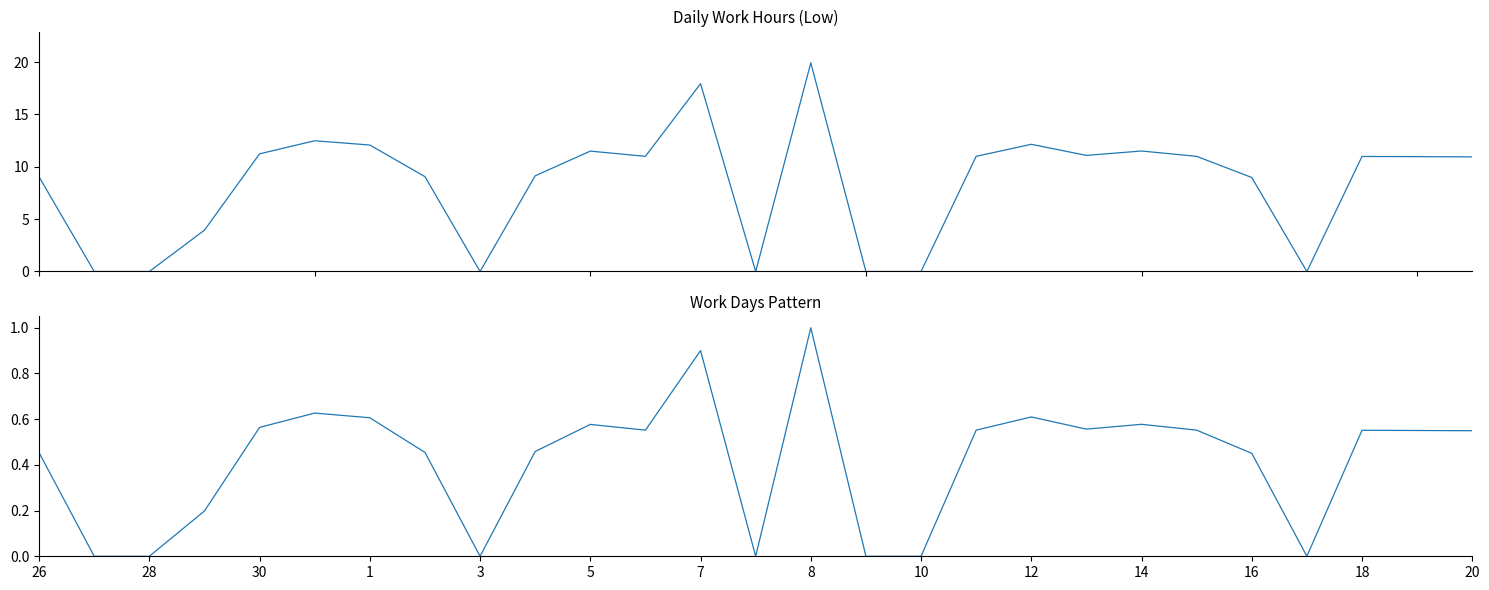

Reading left to right, transcribe all the data shown in this chart.

Low (Hours Worked): 9.0	0.0	0.0	4.0	11.2	12.5	12.1	9.1	0.0	9.1	11.5	11.0	17.9	0.0	19.9	0.0	0.0	11.0	12.2	11.1	11.5	11.0	9.0	0.0	11.0	11.0	10.9
Work Pattern (normalized): 0.5	0.0	0.0	0.2	0.6	0.6	0.6	0.5	0.0	0.5	0.6	0.6	0.9	0.0	1.0	0.0	0.0	0.6	0.6	0.6	0.6	0.6	0.5	0.0	0.6	0.6	0.5